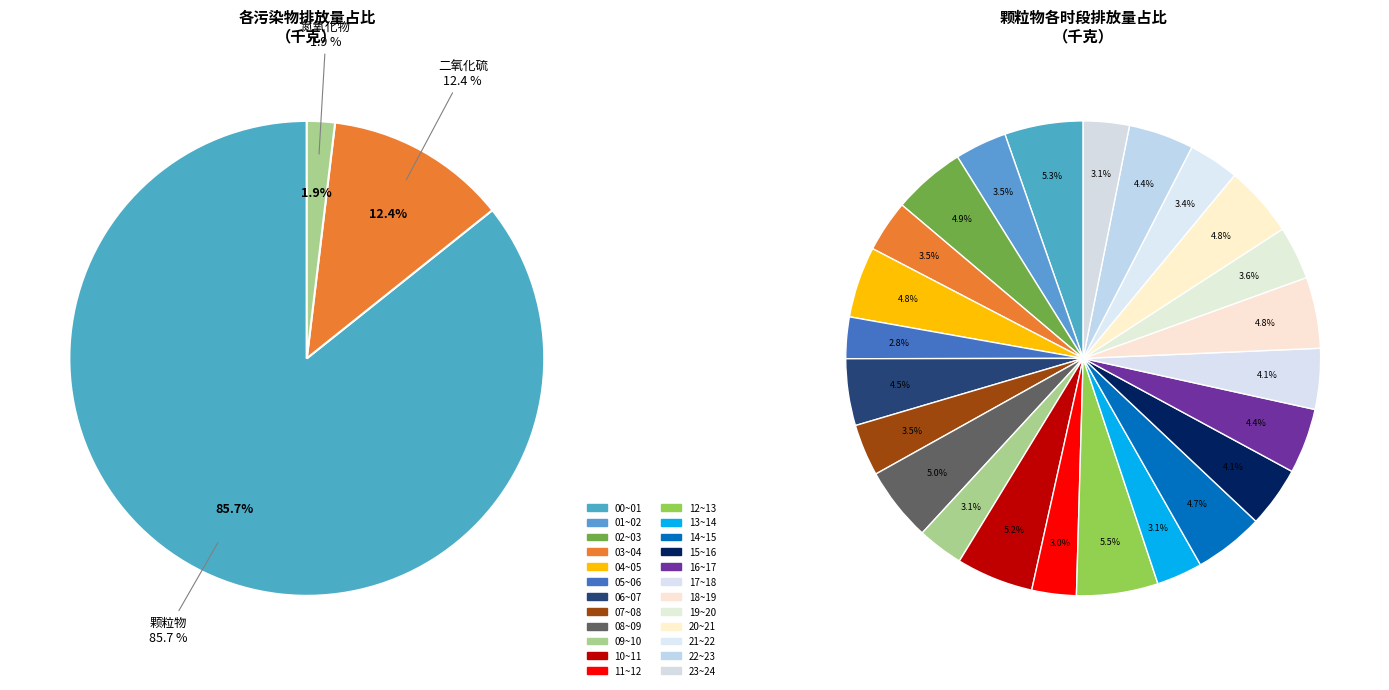

The 08~09 slice represents 5% of the pie. True or false?

True